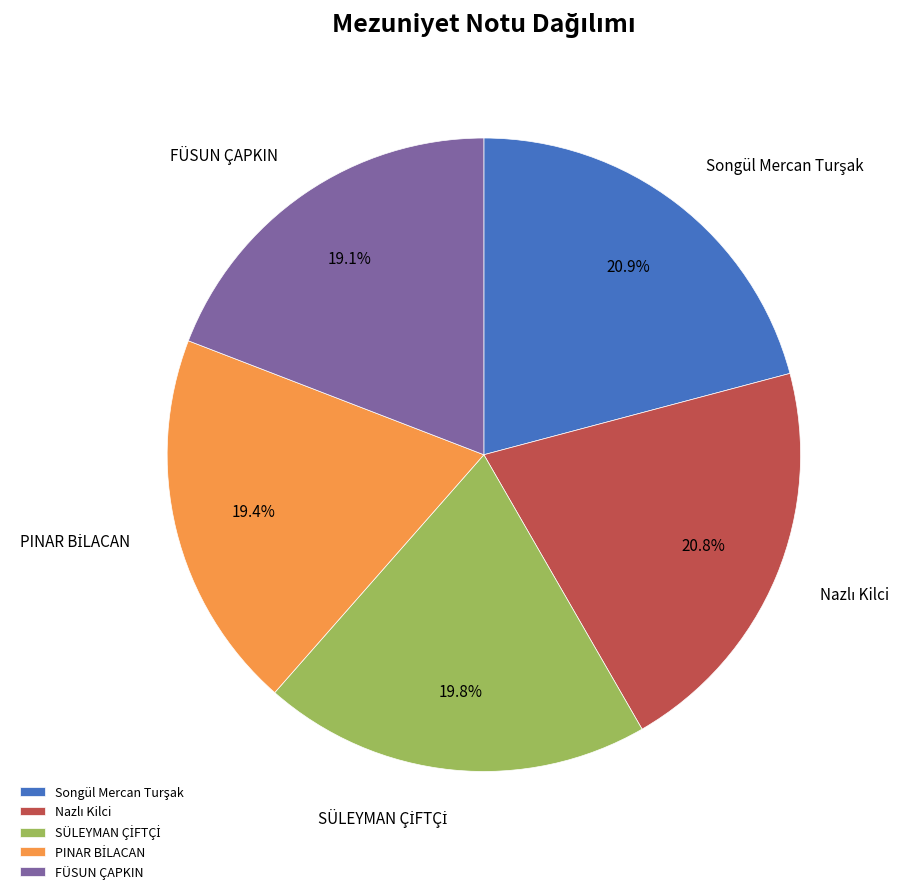

What portion of the pie excludes FÜSUN ÇAPKIN?

80.9%